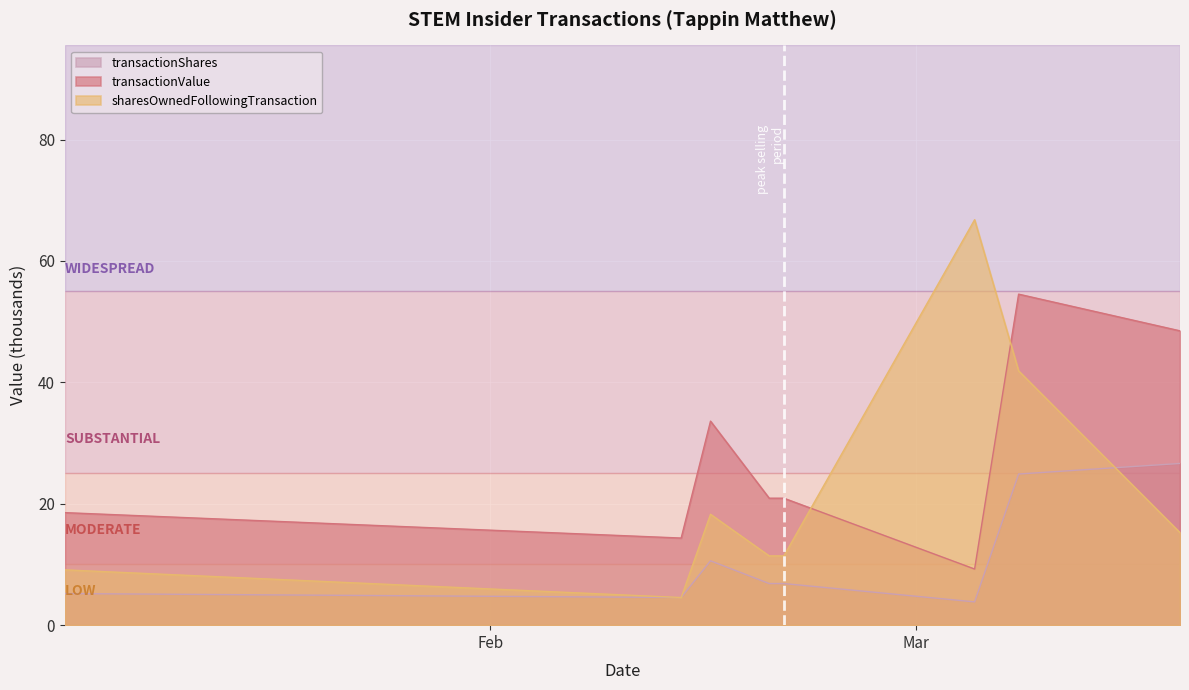

What is the lowest value of the transactionValue series?

9.2